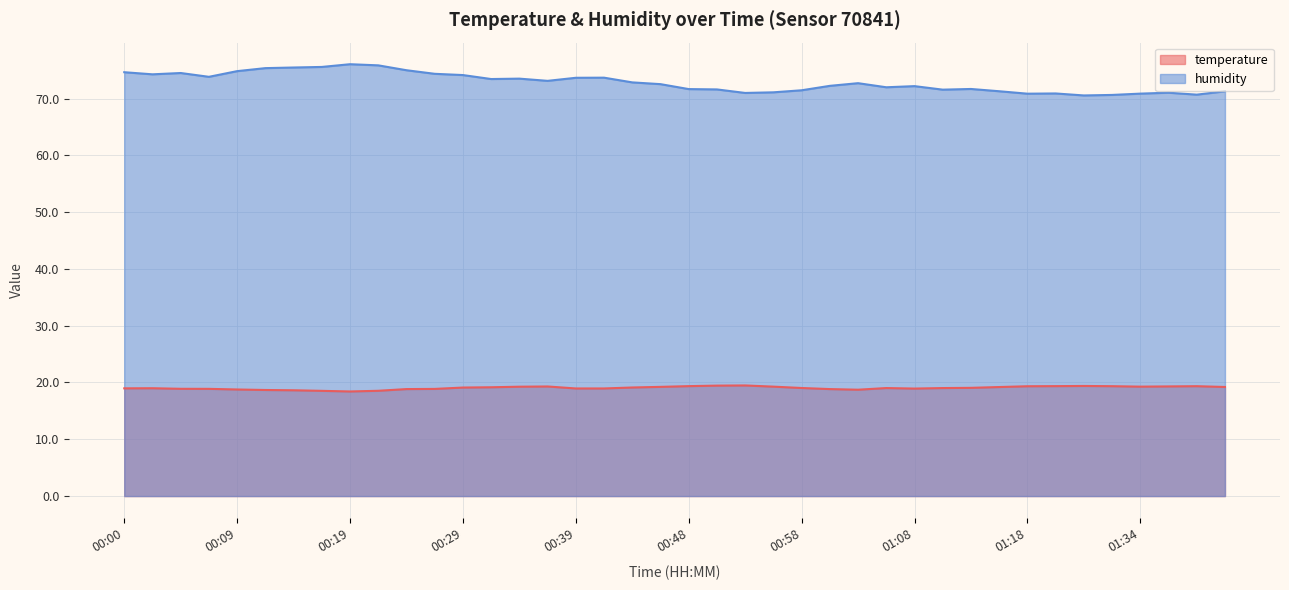

How many data points does each series have?

40